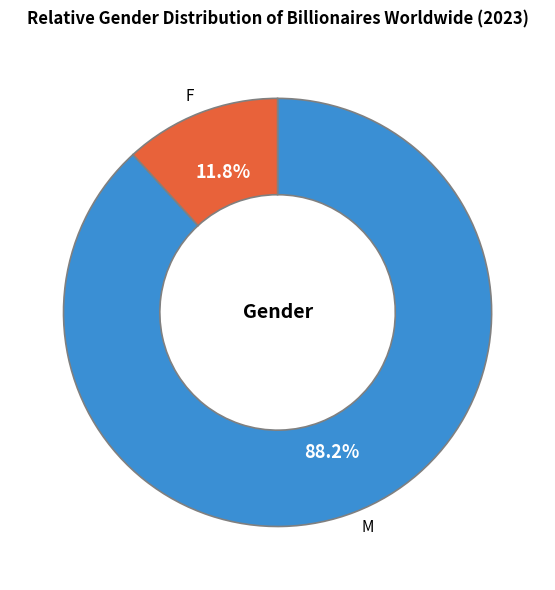

How many slices are in this pie chart?

2